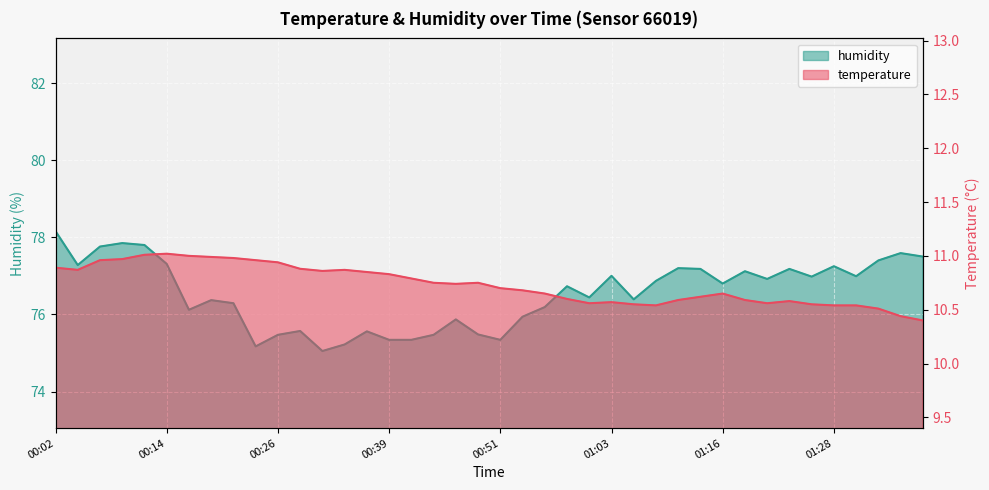

What is the label of the 22nd point from the left?

00:53